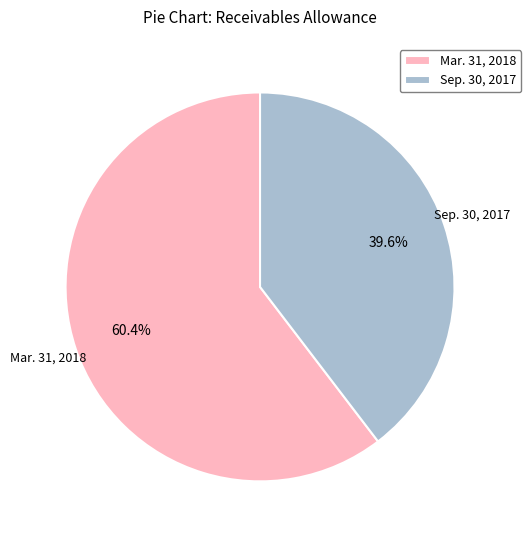

To the nearest percent, what is the combined percentage of Mar. 31, 2018 and Sep. 30, 2017?

100%